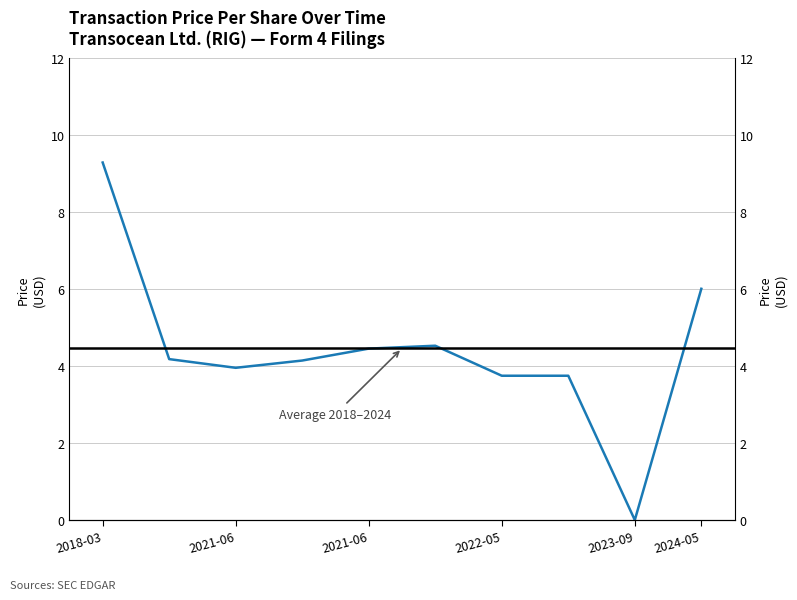

Read the value at 2022-05.

3.8